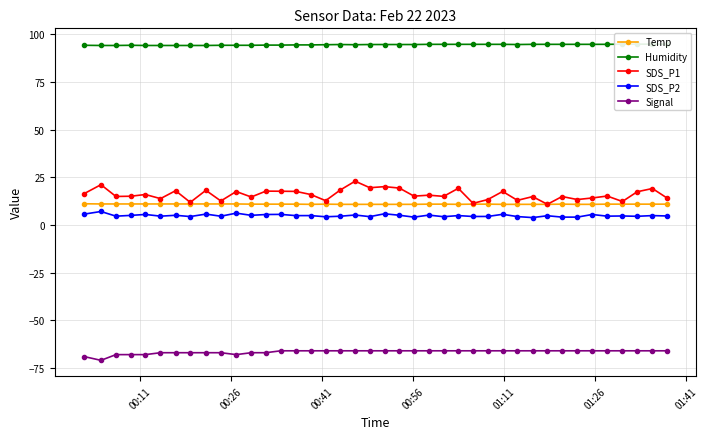

True or false: Signal and Temp cross at least once.

False